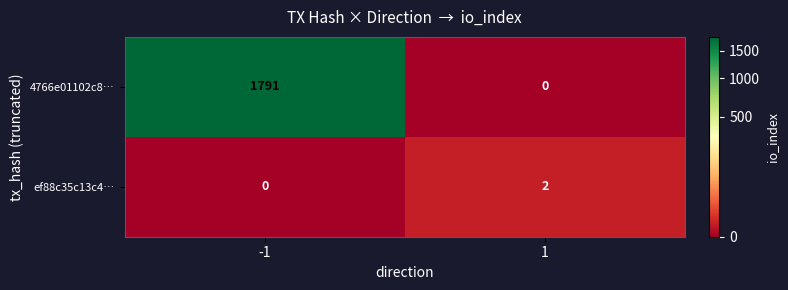

What is the average value of the 4766e01102c8… series?

896